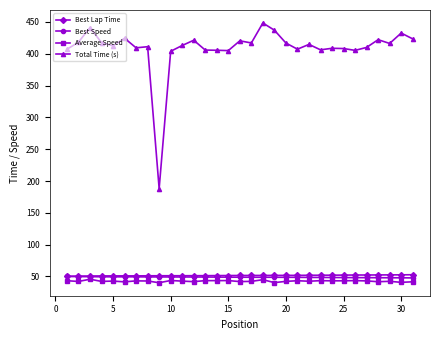

Count the number of categories in the chart.

31